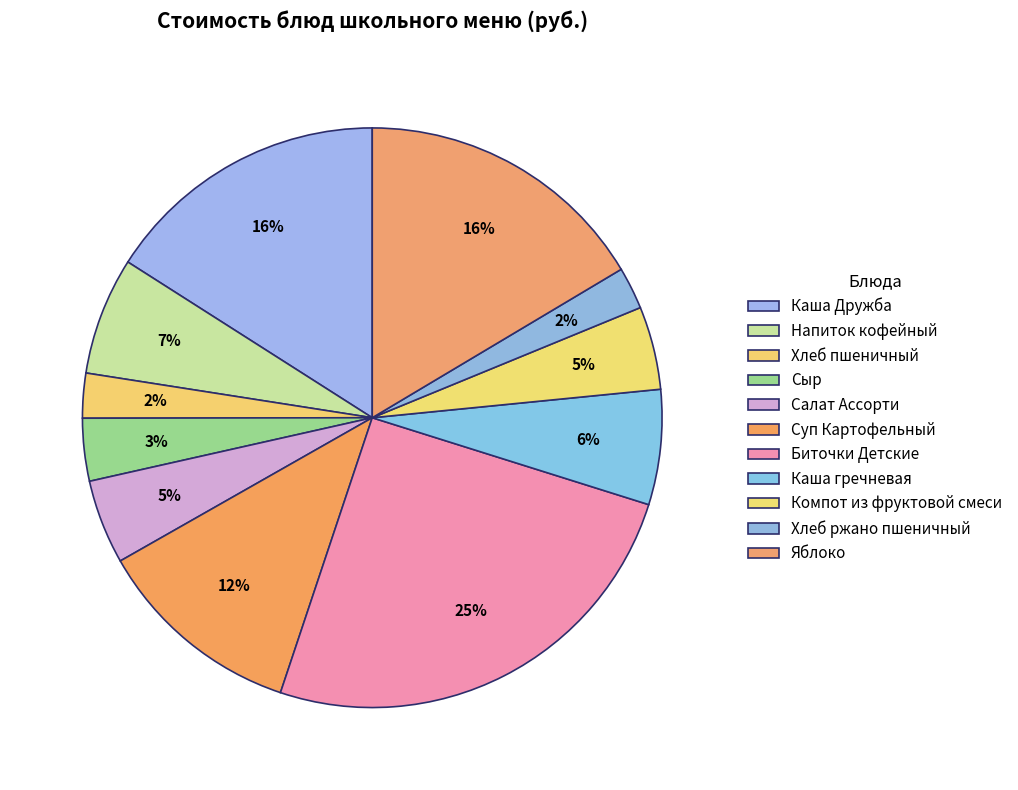

True or false: Каша Дружба accounts for 16% of the total.

True